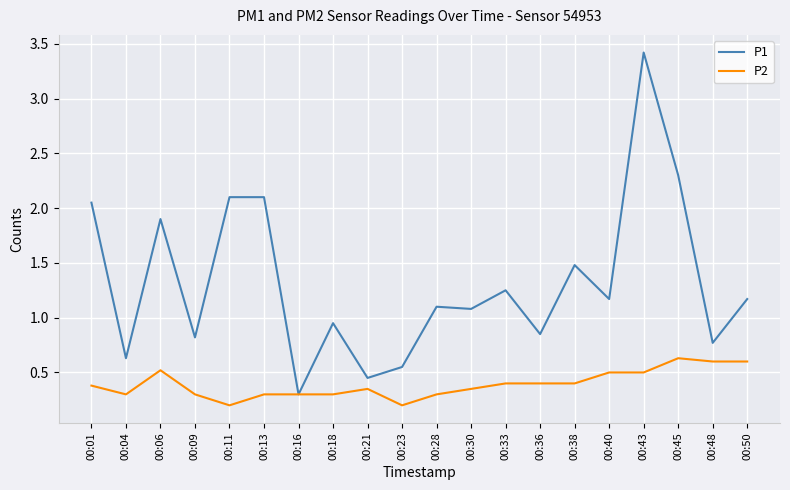

At 00:36, list the series in order from smallest to largest.

P2, P1